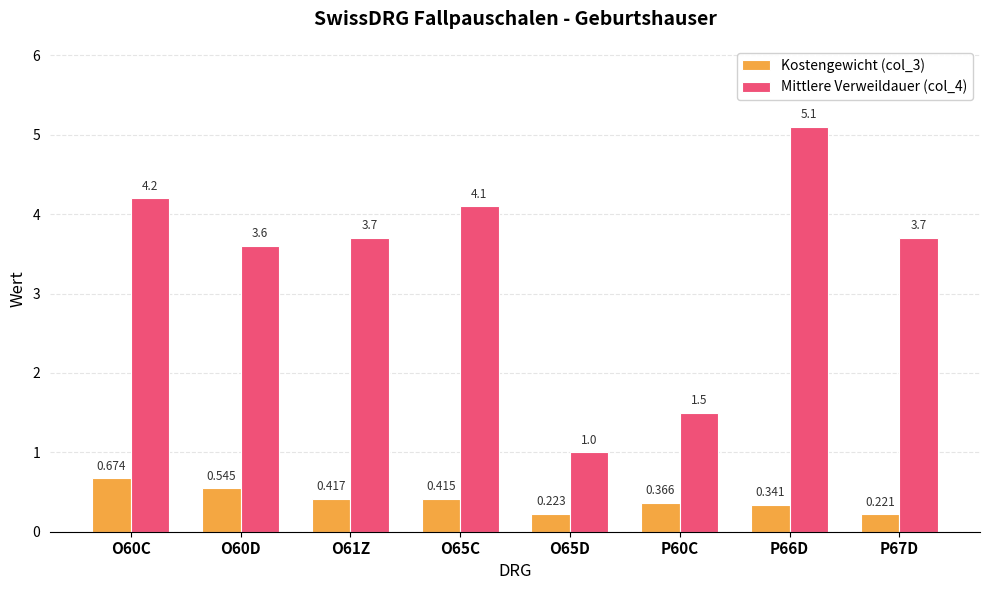

What is the label of the 3rd bar from the left?

O61Z